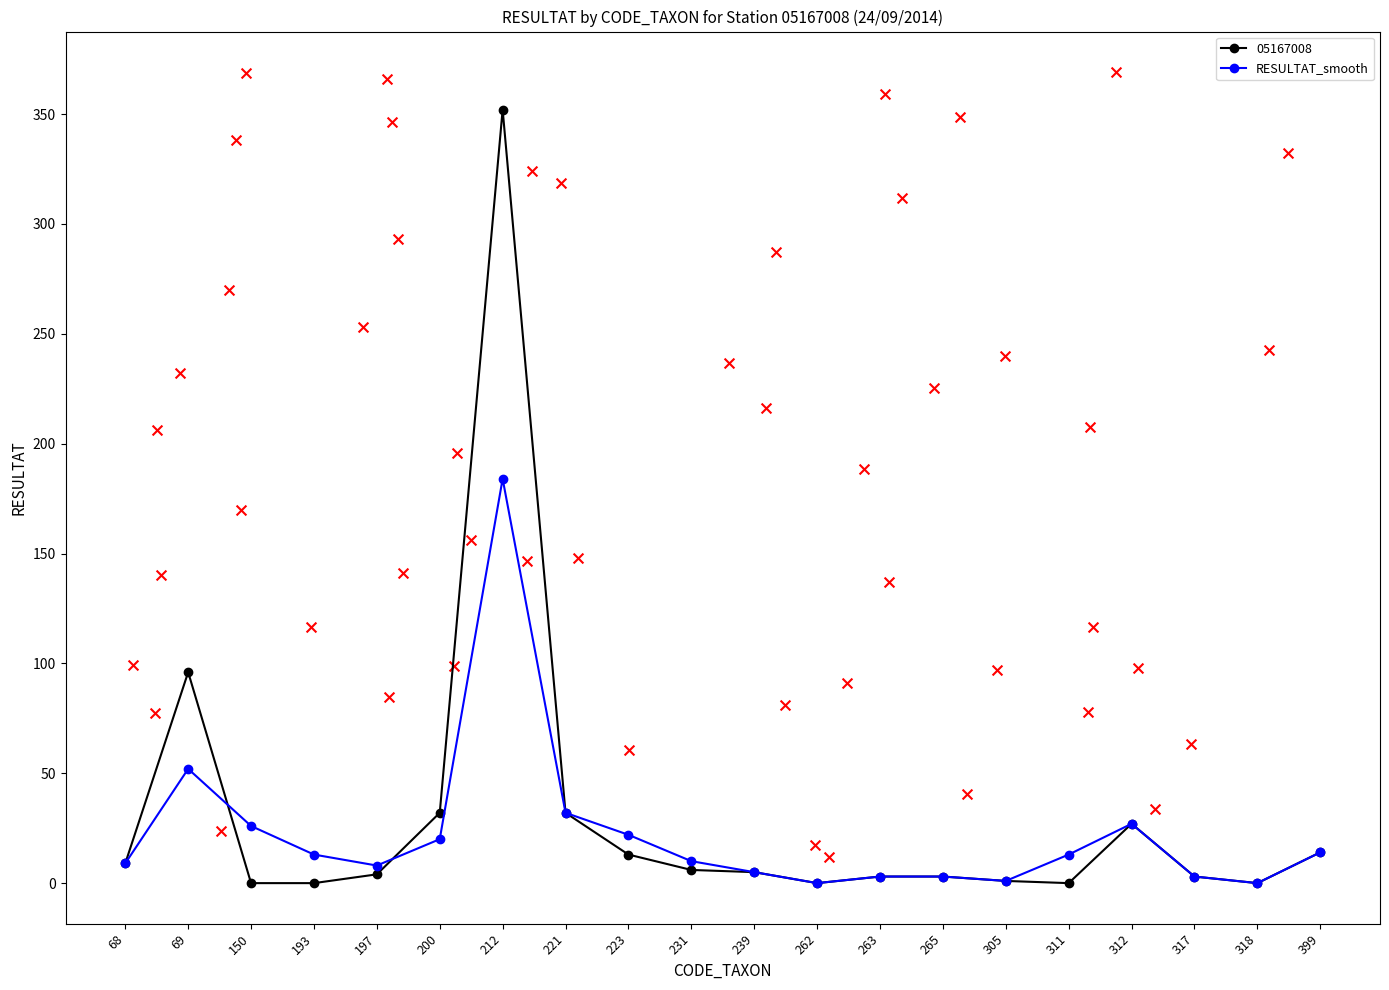

What is the change in value from 200 to 311?

-7